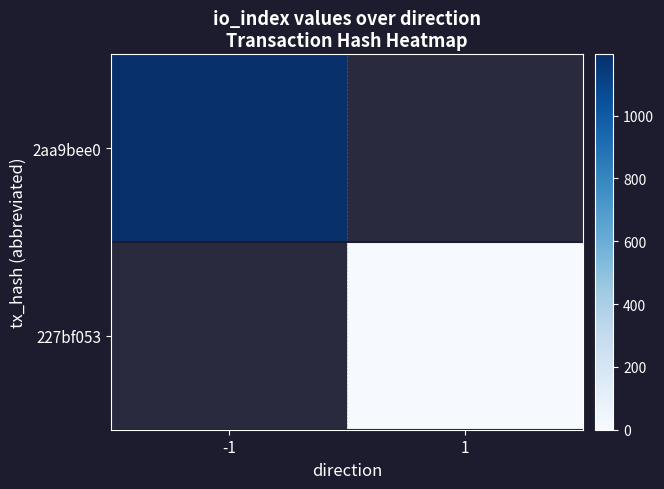

What is the maximum value for 2aa9bee0?

1195.0